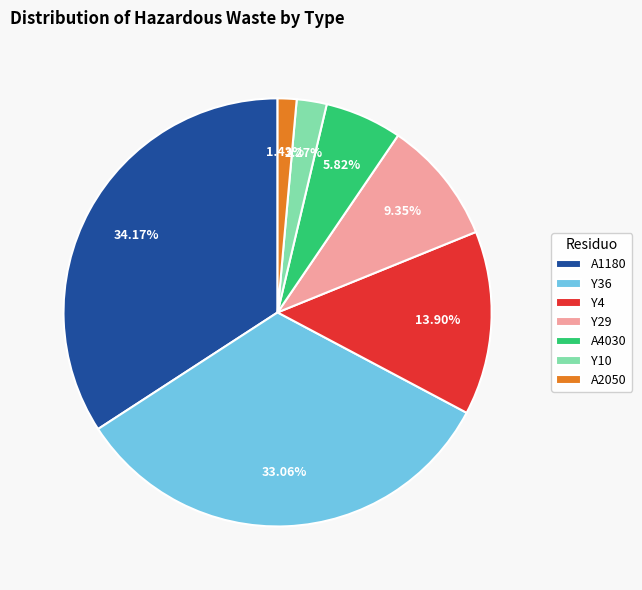

To the nearest percent, what percentage of the pie is A1180?

34%